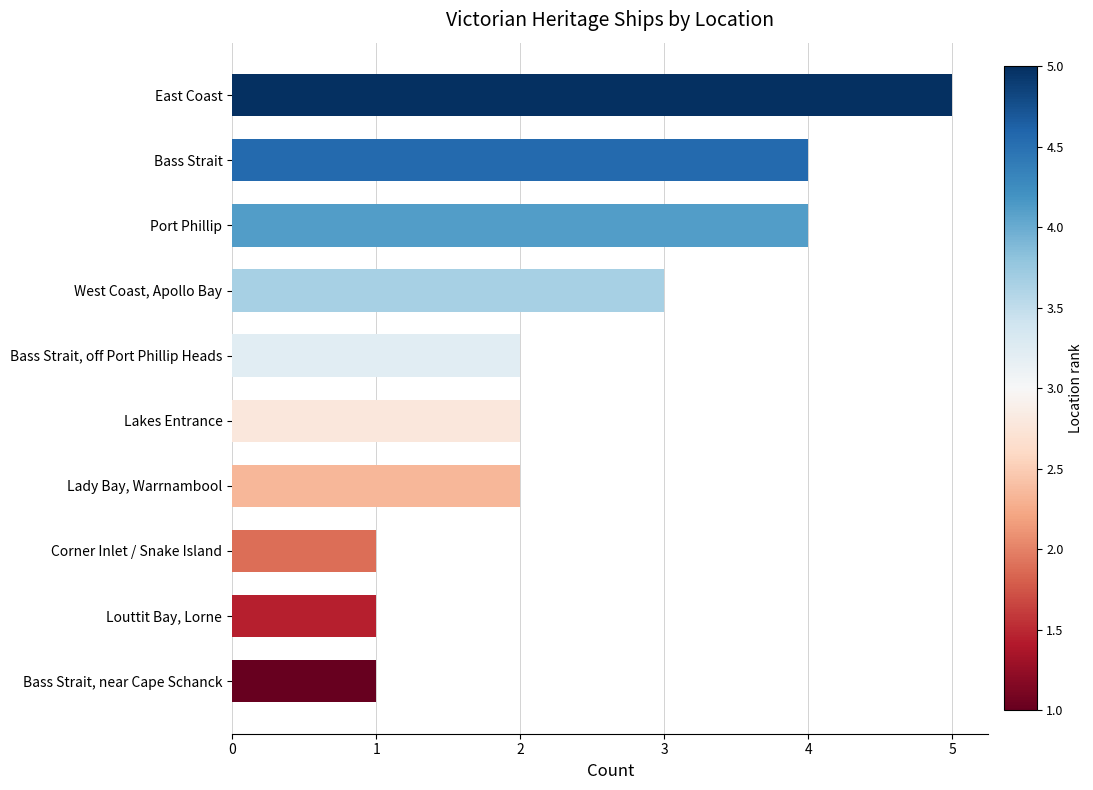

What is the ratio of the value at Corner Inlet / Snake Island to the value at Bass Strait, near Cape Schanck?

1.0